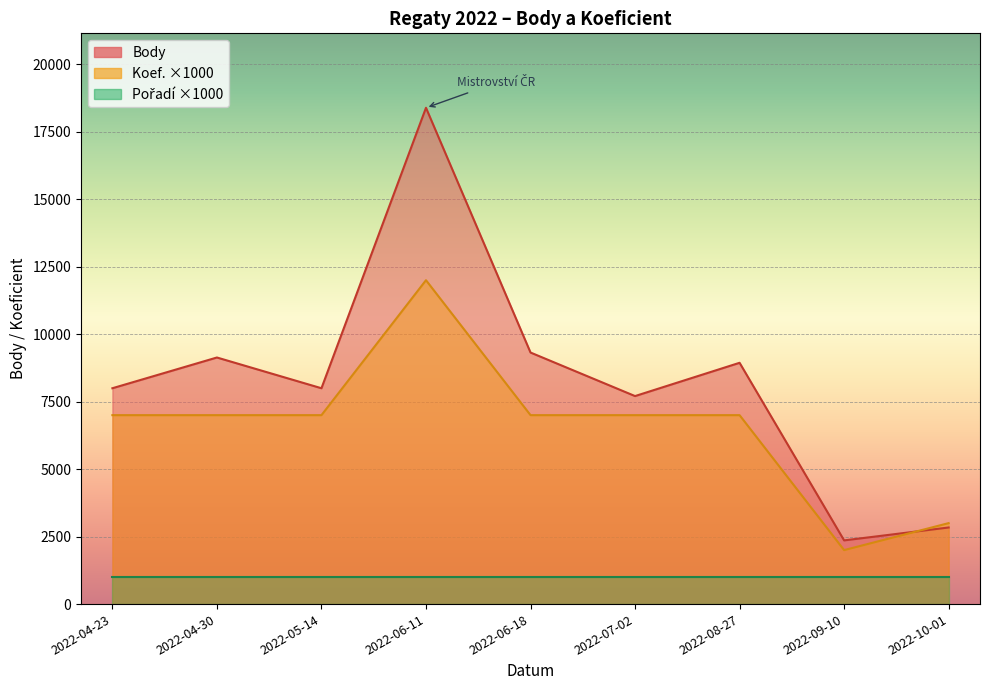

At which label does Koef. reach its minimum?

2022-09-10